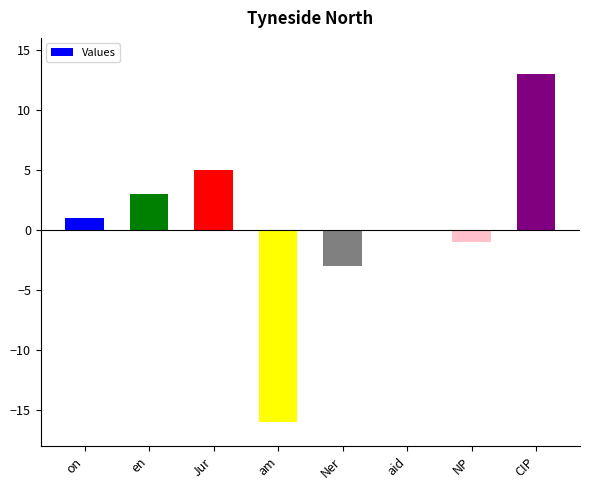

How many series are shown in this chart?

1